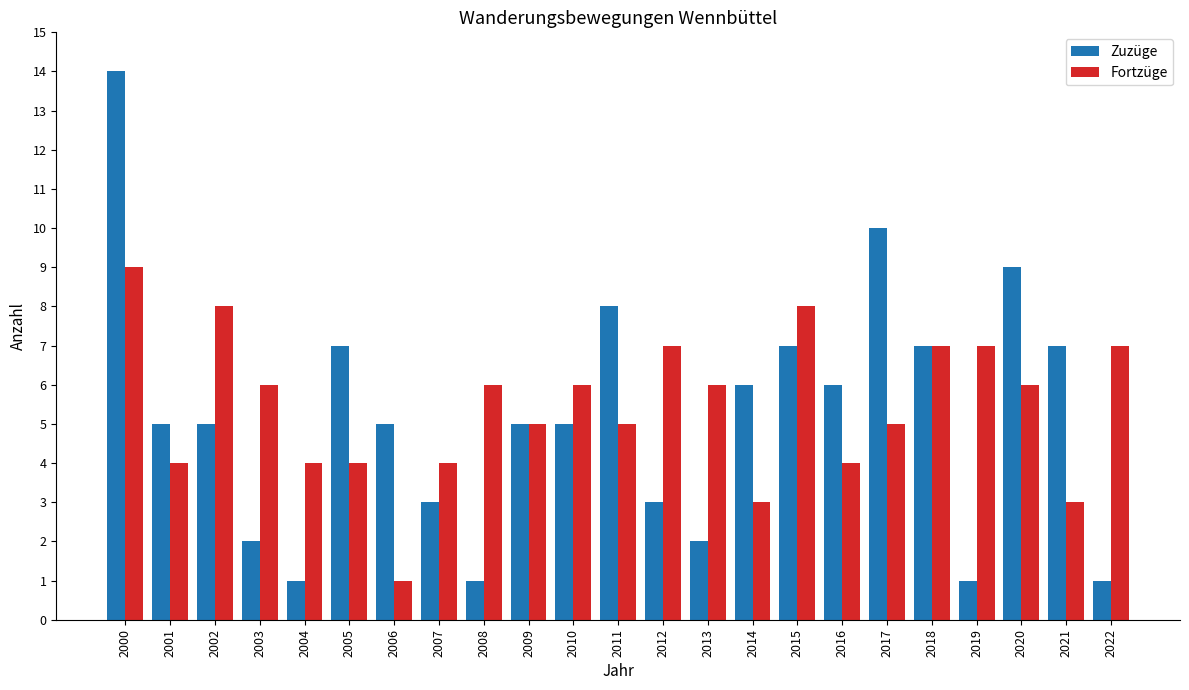

Are the bars horizontal?

No